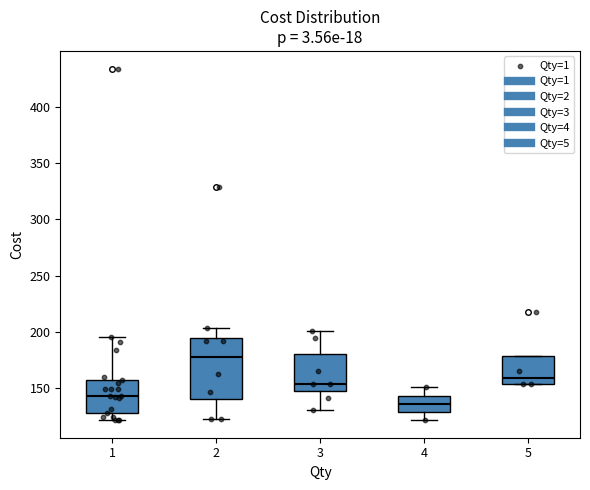

Which box is the tallest, from its lower edge to its upper edge?

2